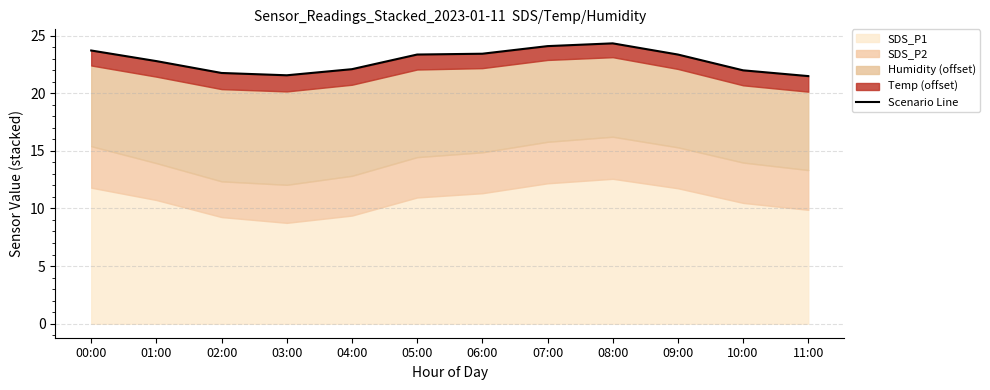

What is the sum of all values?

273.8